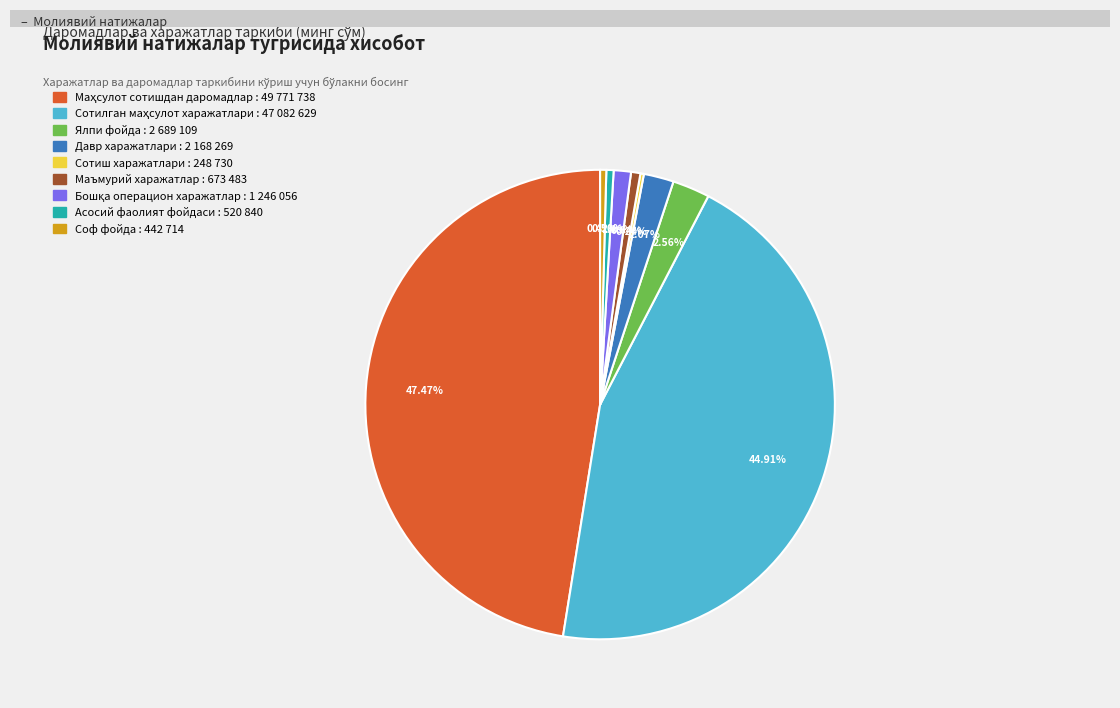

Is there any slice that represents more than half of the pie?

No